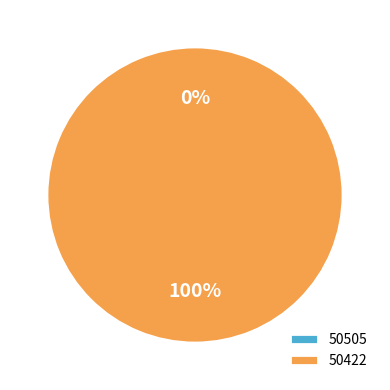

What portion of the pie excludes 50505?

100.0%